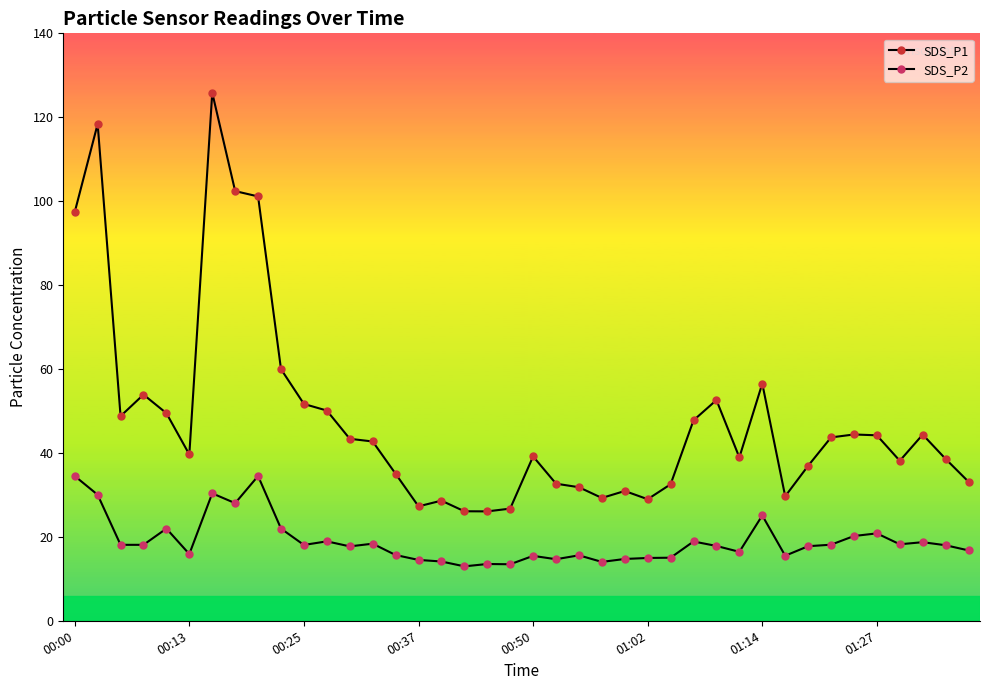

Does the chart have visible grid lines?

No